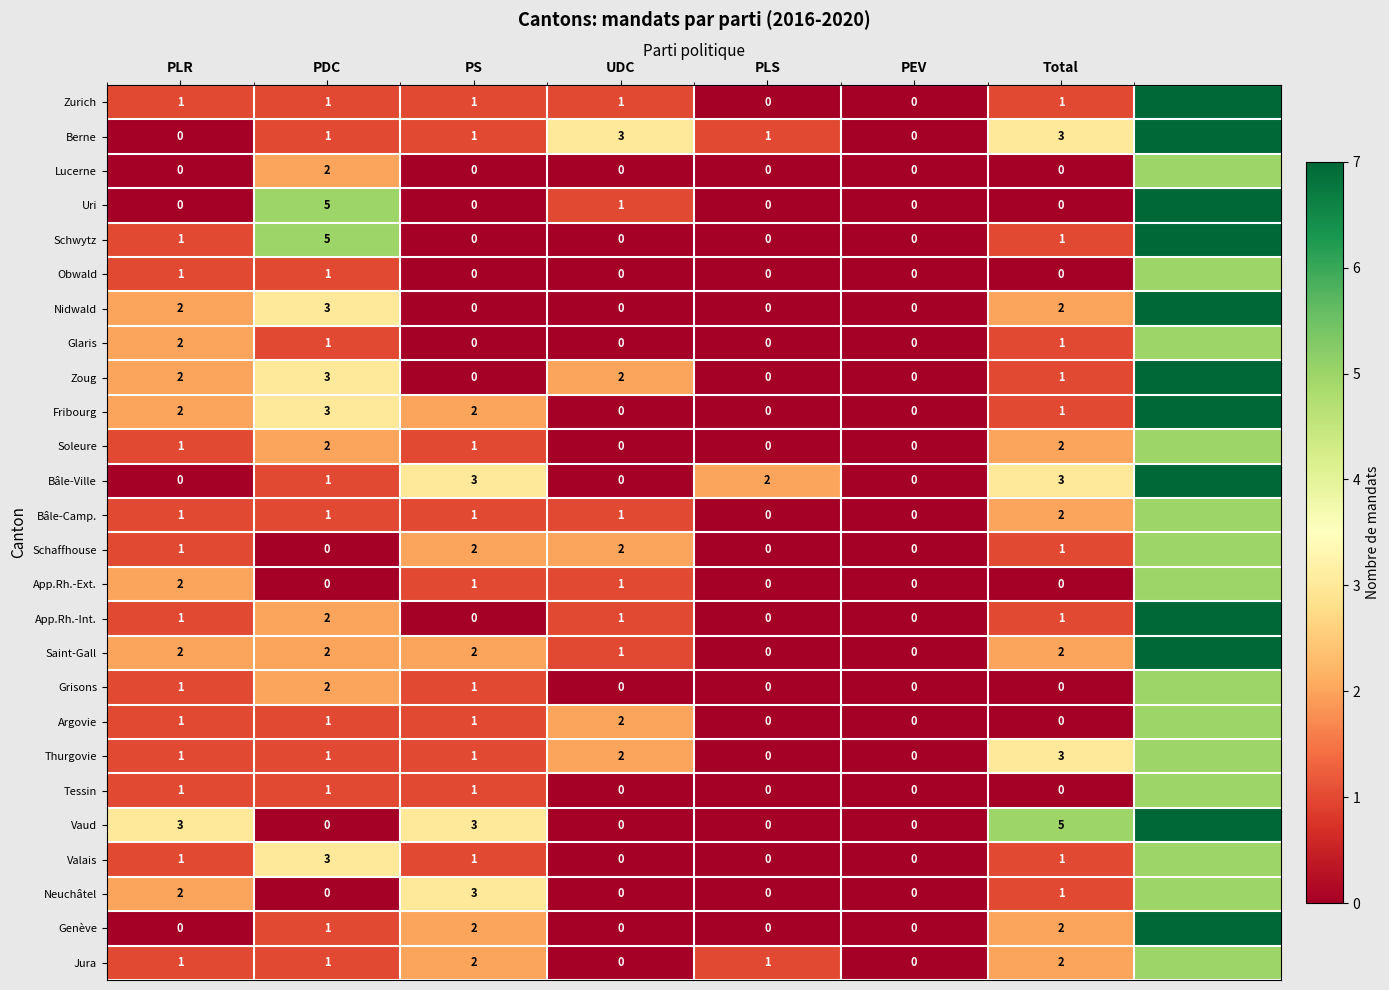

At which category is the sum across all series the highest?

7